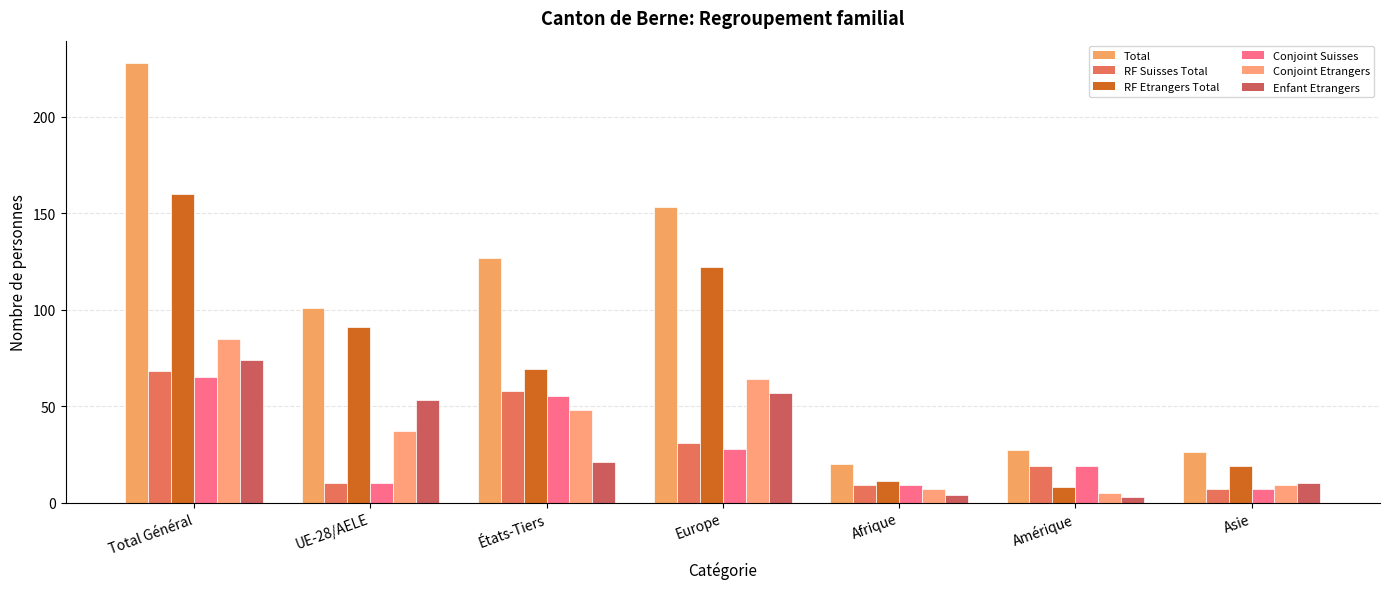

How many distinct data groups are displayed?

6